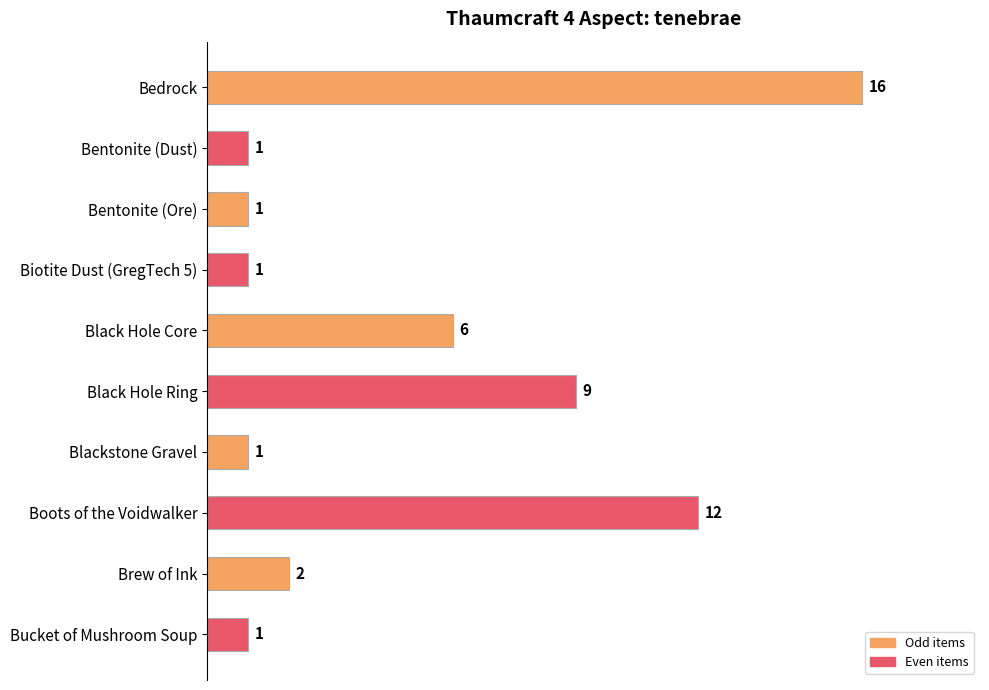

What is the maximum value shown in the chart?

16